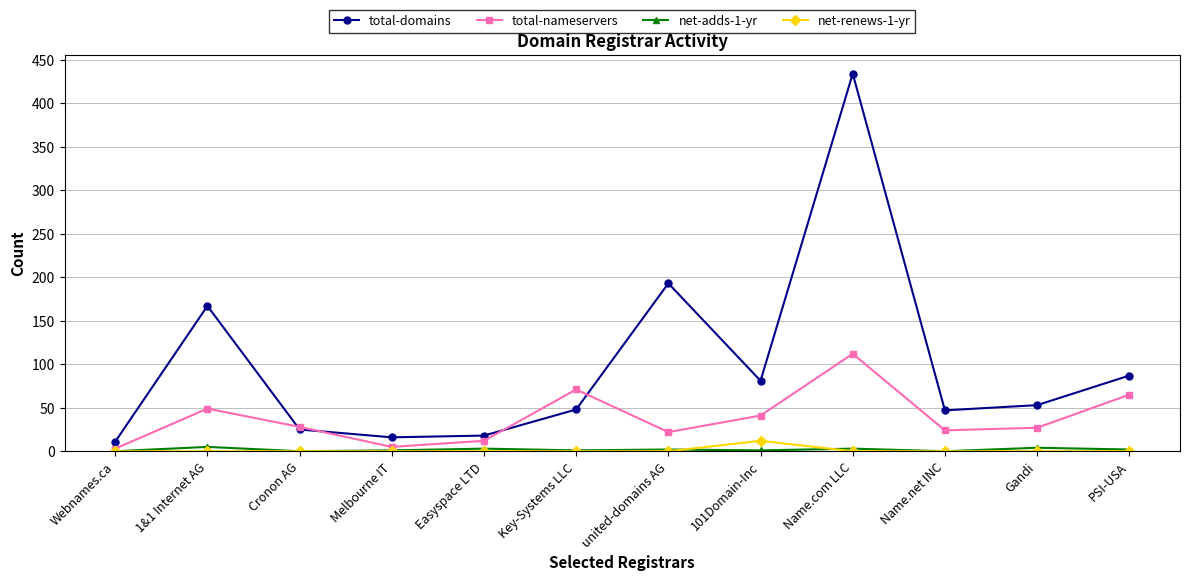

At which category does net-adds-1-yr reach its first local peak?

1&1 Internet AG